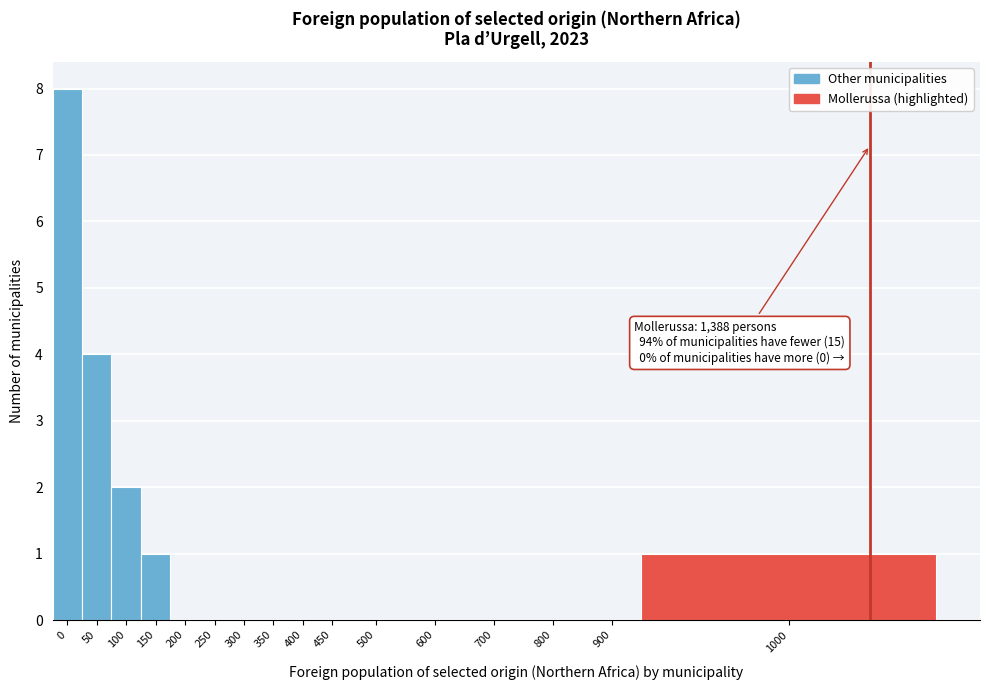

Reading right to left, transcribe all the data shown in this chart.

1000=1	900=0	800=0	700=0	600=0	500=0	450=0	400=0	350=0	300=0	250=0	200=0	150=1	100=2	50=4	0=8